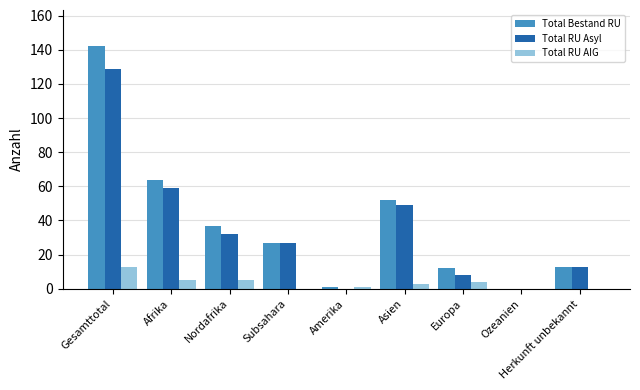

Between Afrika and Amerika, which series saw the biggest shift?

Total Bestand RU